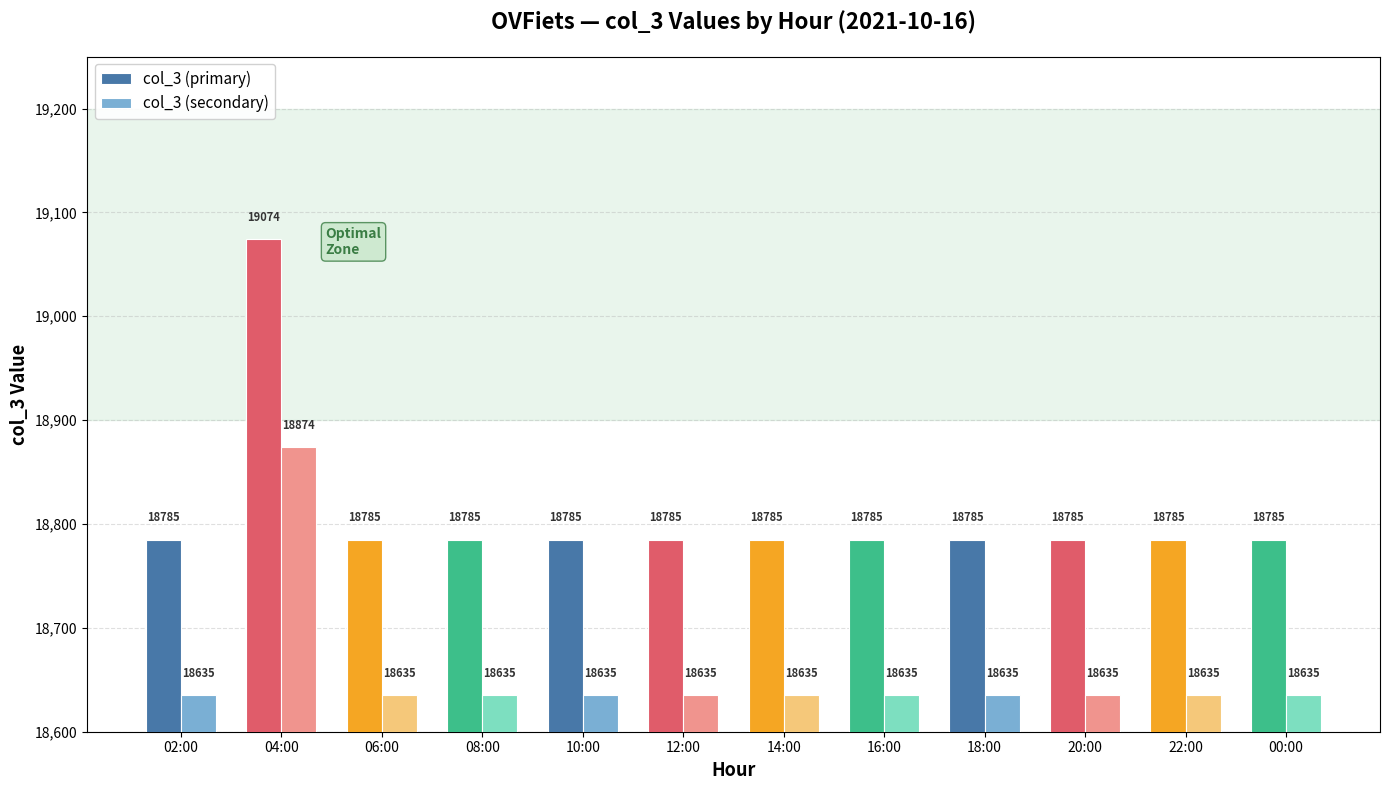

What is the minimum value shown in the chart?

18635